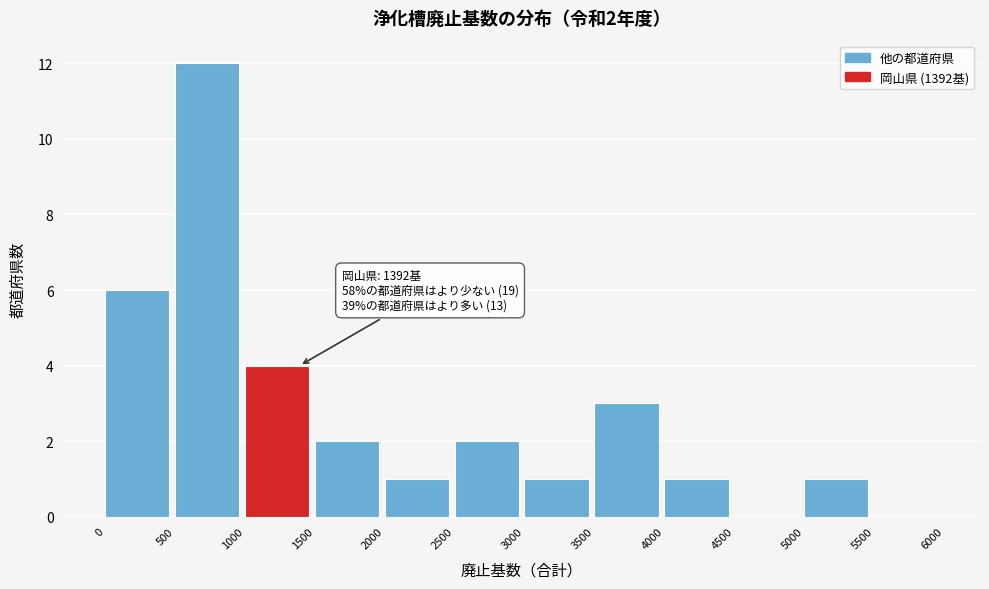

Which range on the x-axis has the tallest bar?

500 to 1000